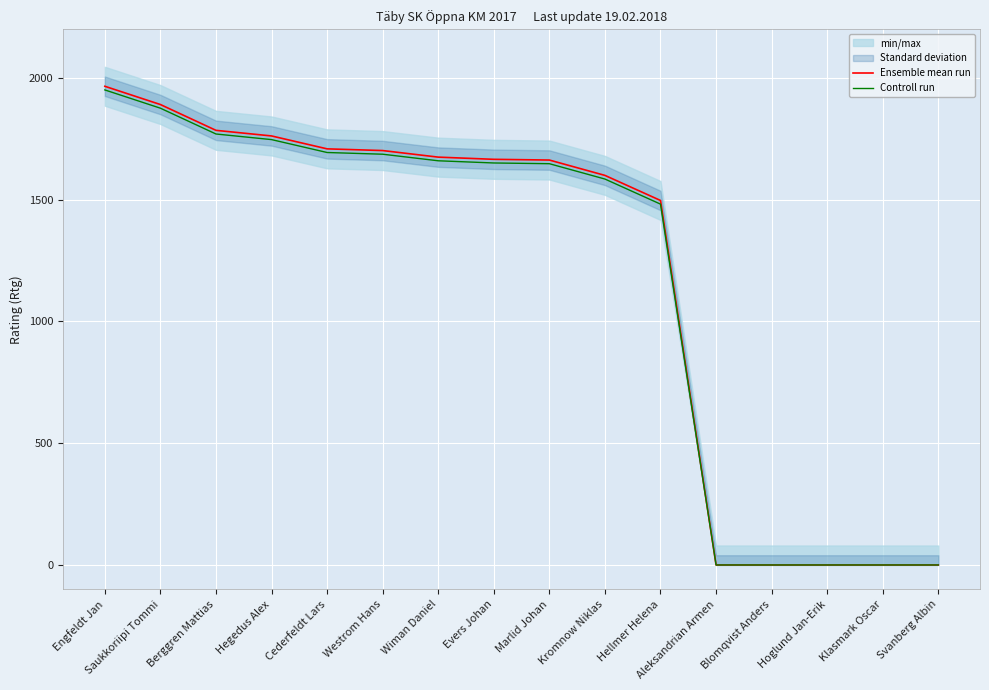

What is the sum of all Ensemble mean run values?

18916